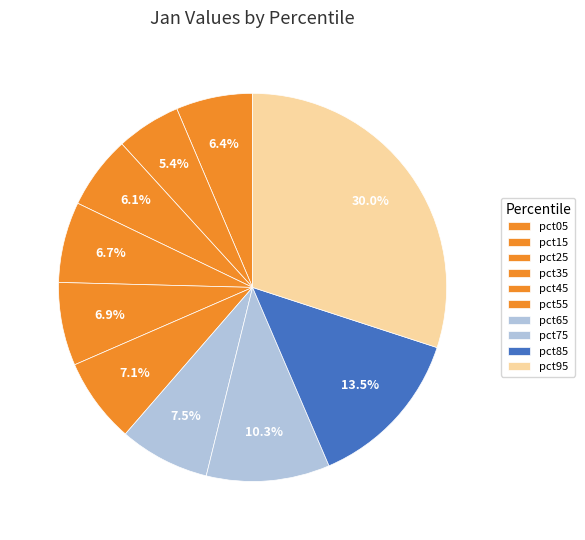

What portion of the pie excludes pct15?

94.6%